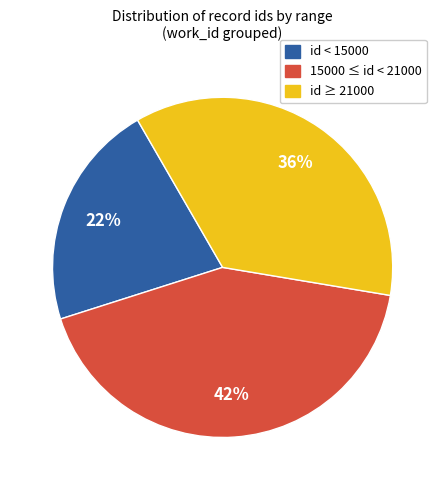

Is there any slice that represents more than half of the pie?

No